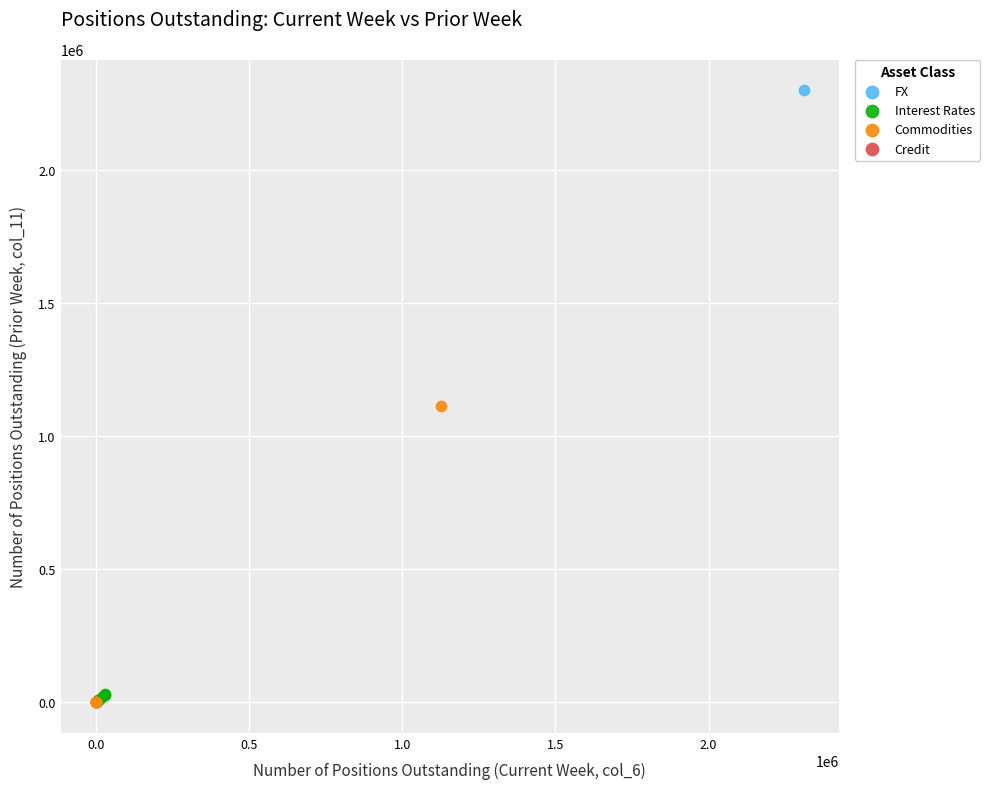

Which series has the widest spread of Y values?

FX